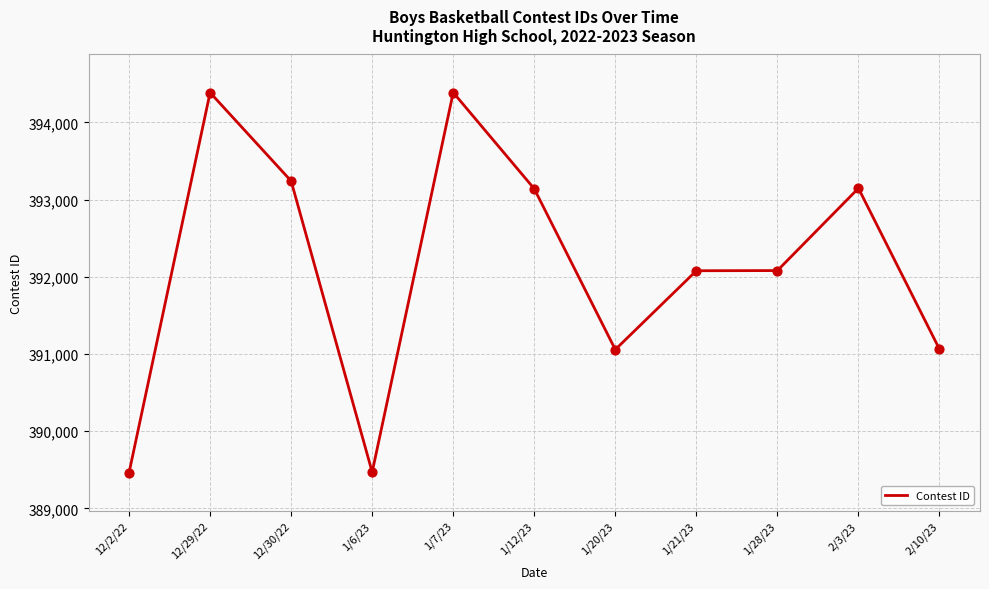

What is the change in value from 1/6/23 to 1/28/23?

+2610